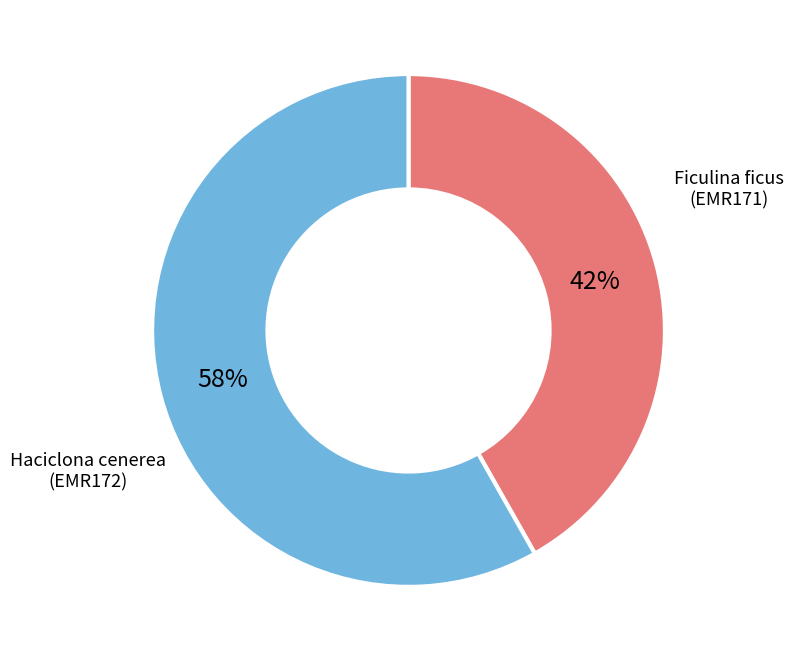

Rank the categories by value from lowest to highest.

Ficulina ficus (EMR171), Haciclona cenerea (EMR172)